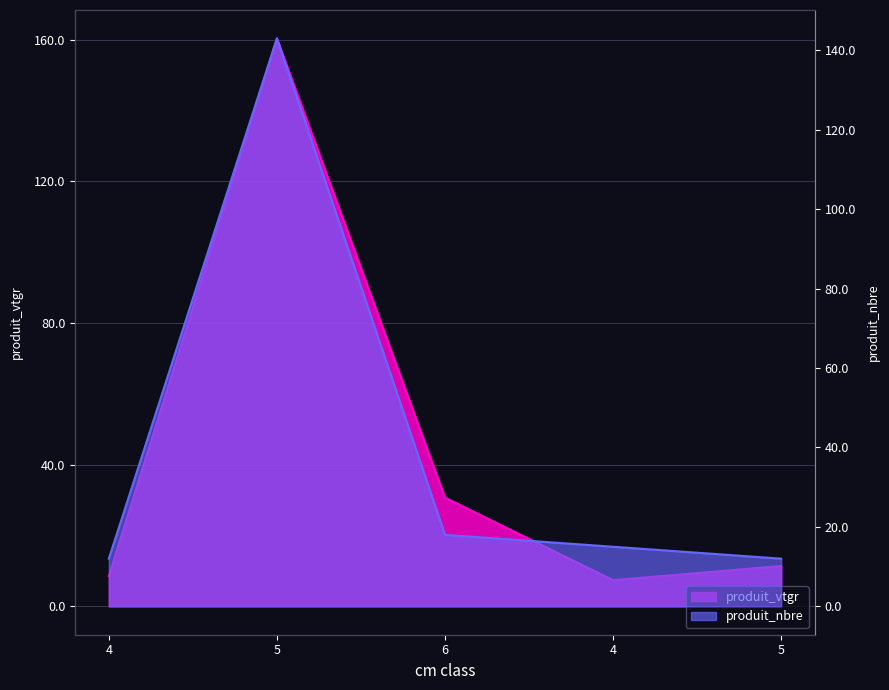

What is the minimum value shown in the chart?

7.4